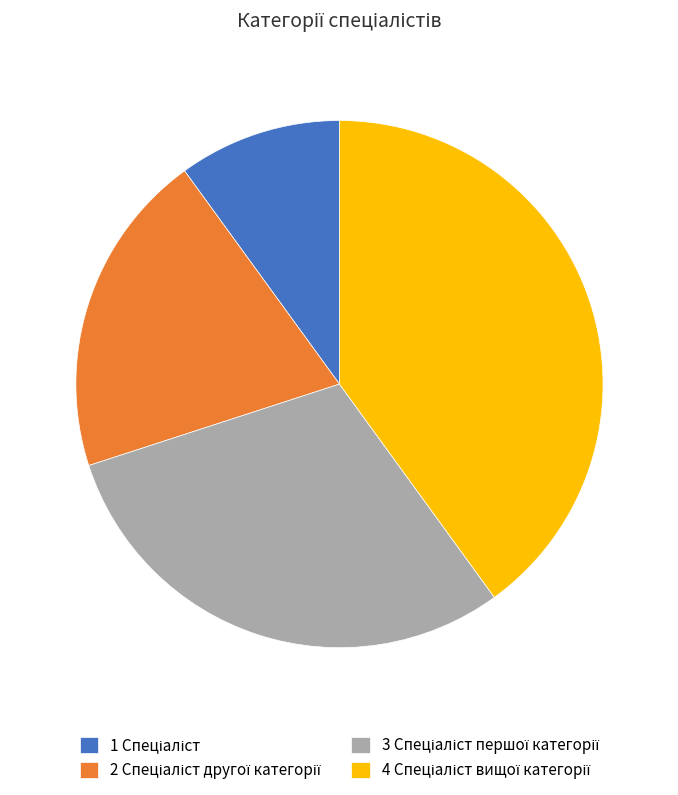

How many slices are in this pie chart?

4